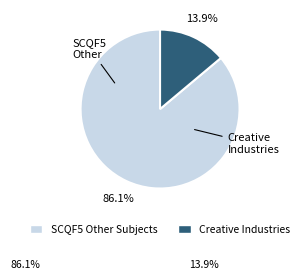

To the nearest percent, what is the difference between the largest and smallest slice percentages?

72%